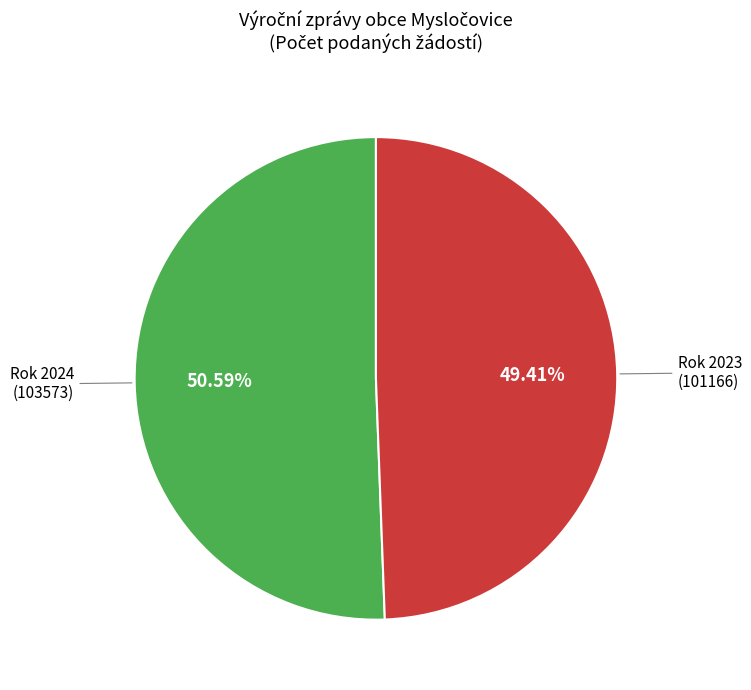

What is the majority slice?

Rok 2024 (103573)